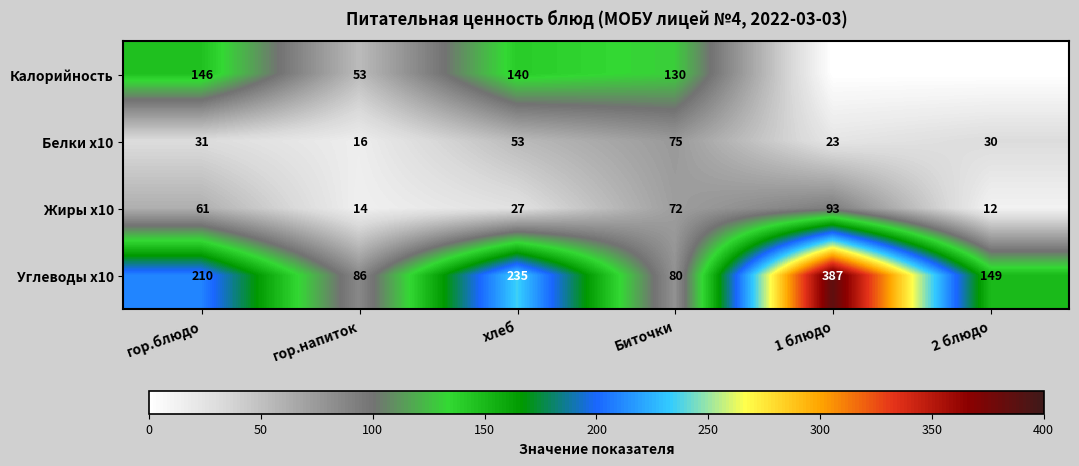

At which category does the chart reach its minimum across all series?

1 блюдо